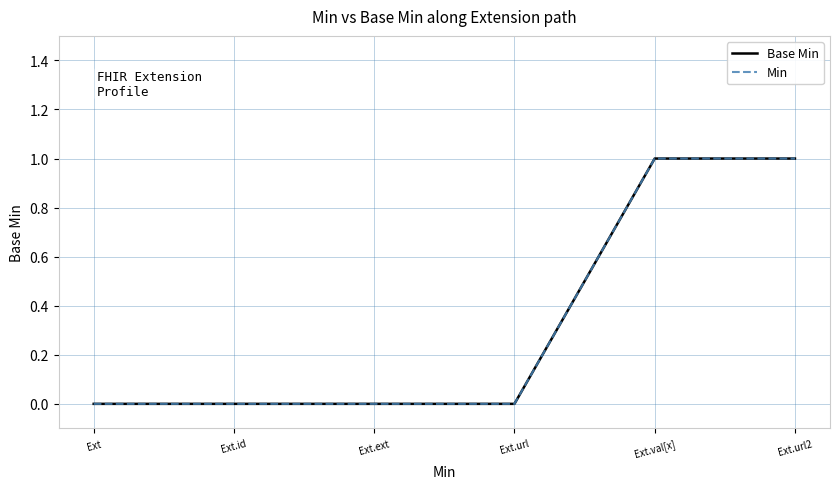

True or false: Base Min has a value of 0 at Ext.ext.

False